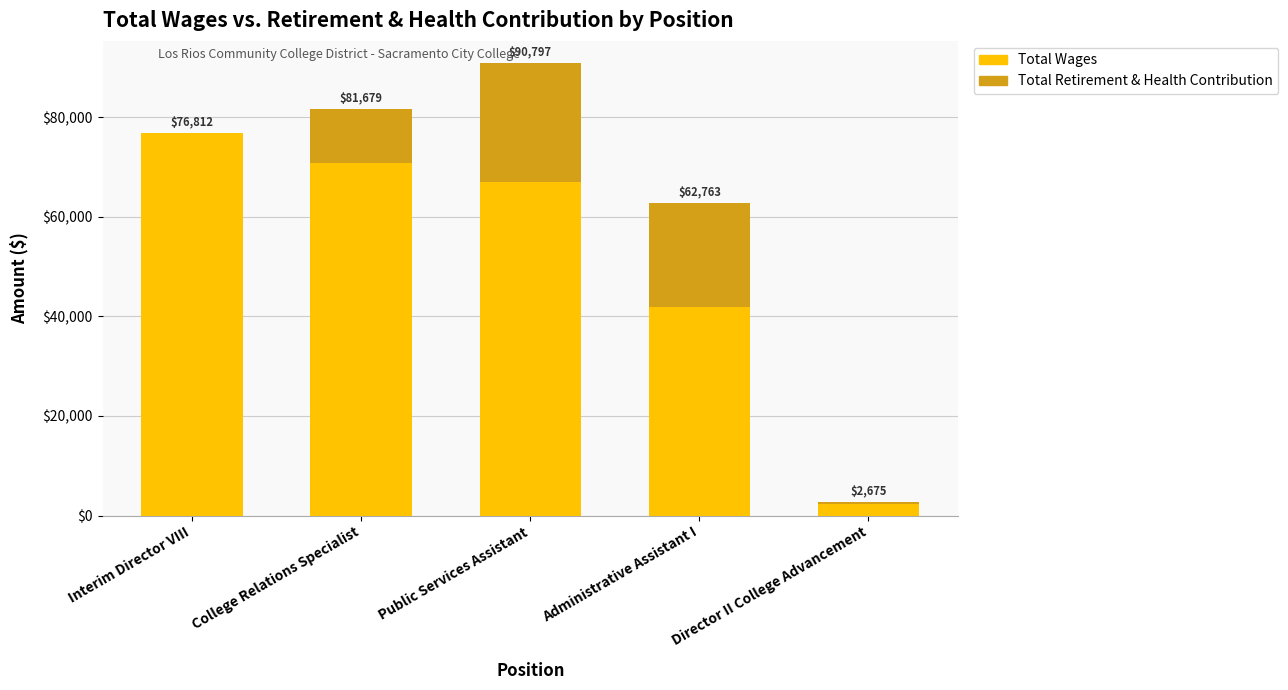

What are all the series names shown in the legend?

Total Wages, Total Retirement & Health Contribution